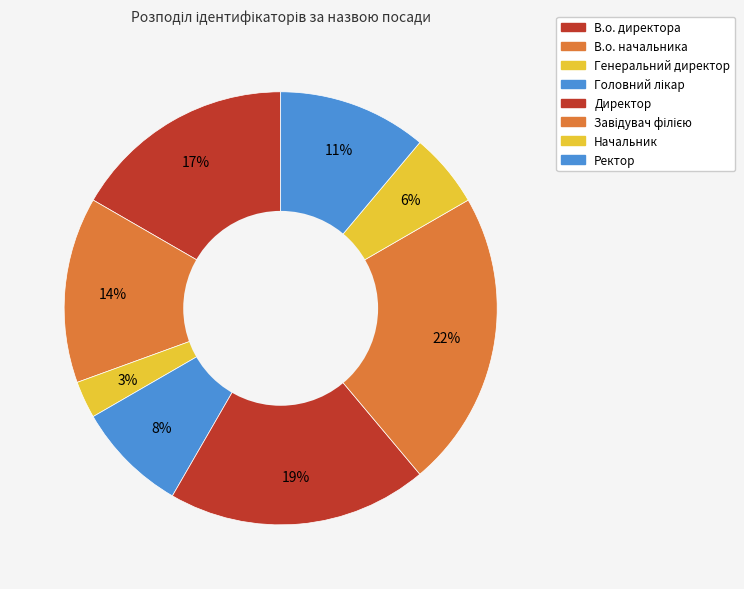

Count the number of slices in the pie.

8